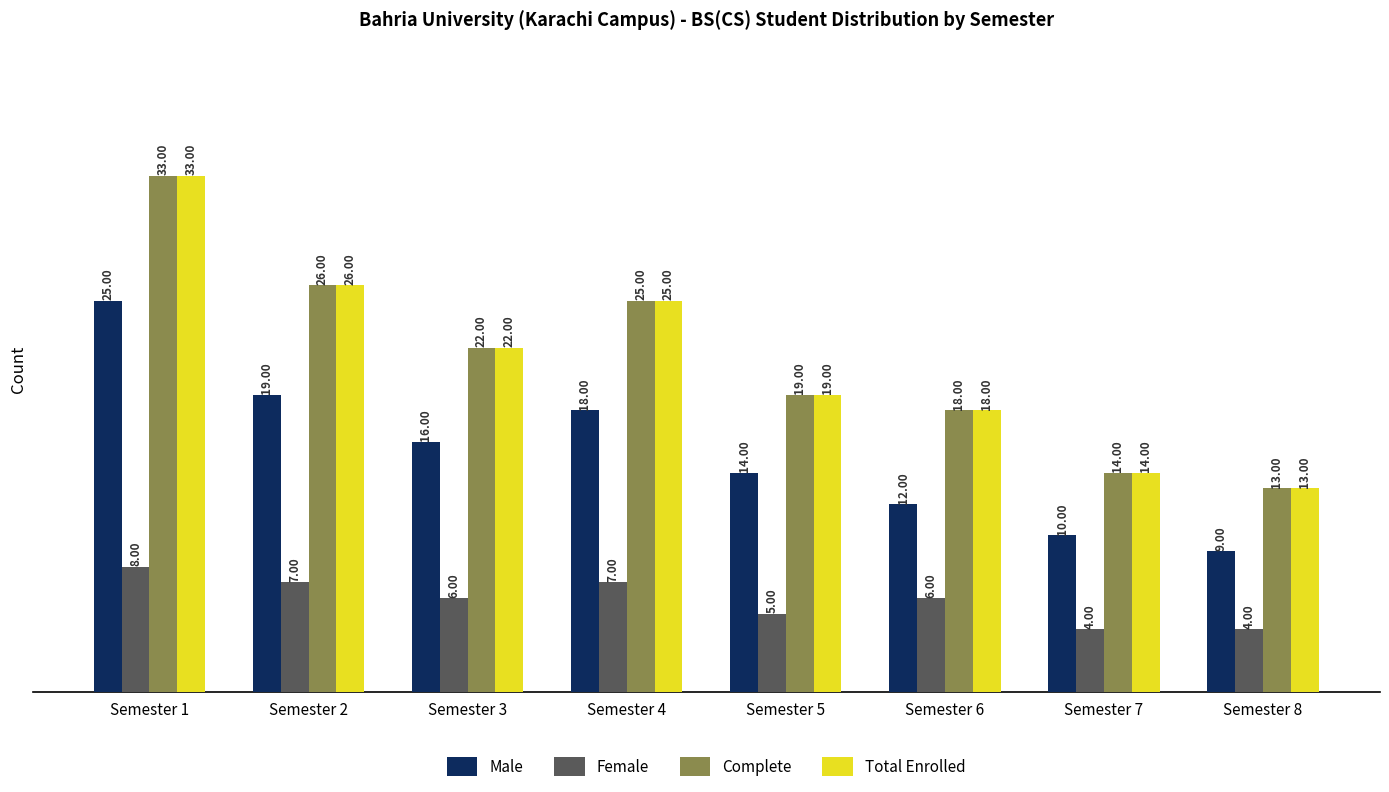

Which category has the lowest value in the Complete series?

Semester 8